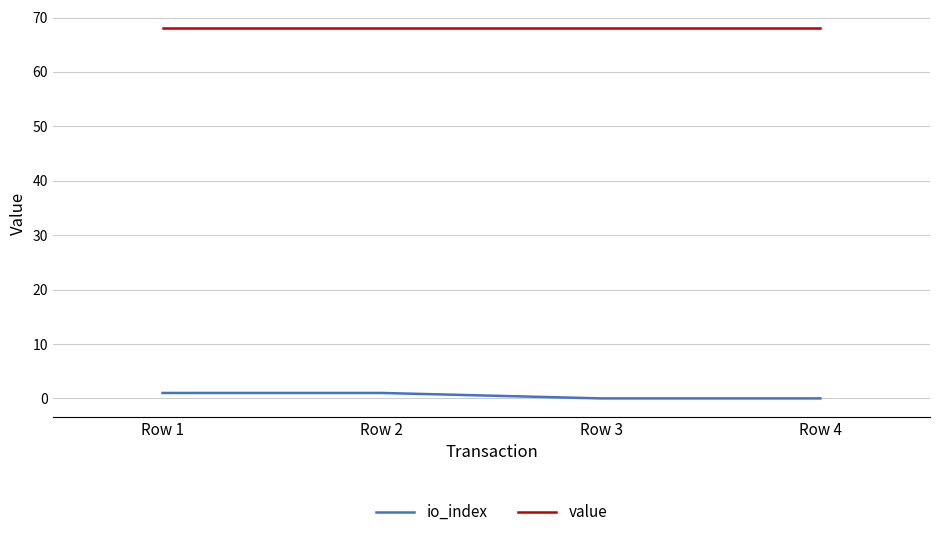

True or false: io_index has more than 1 interior local peaks.

False